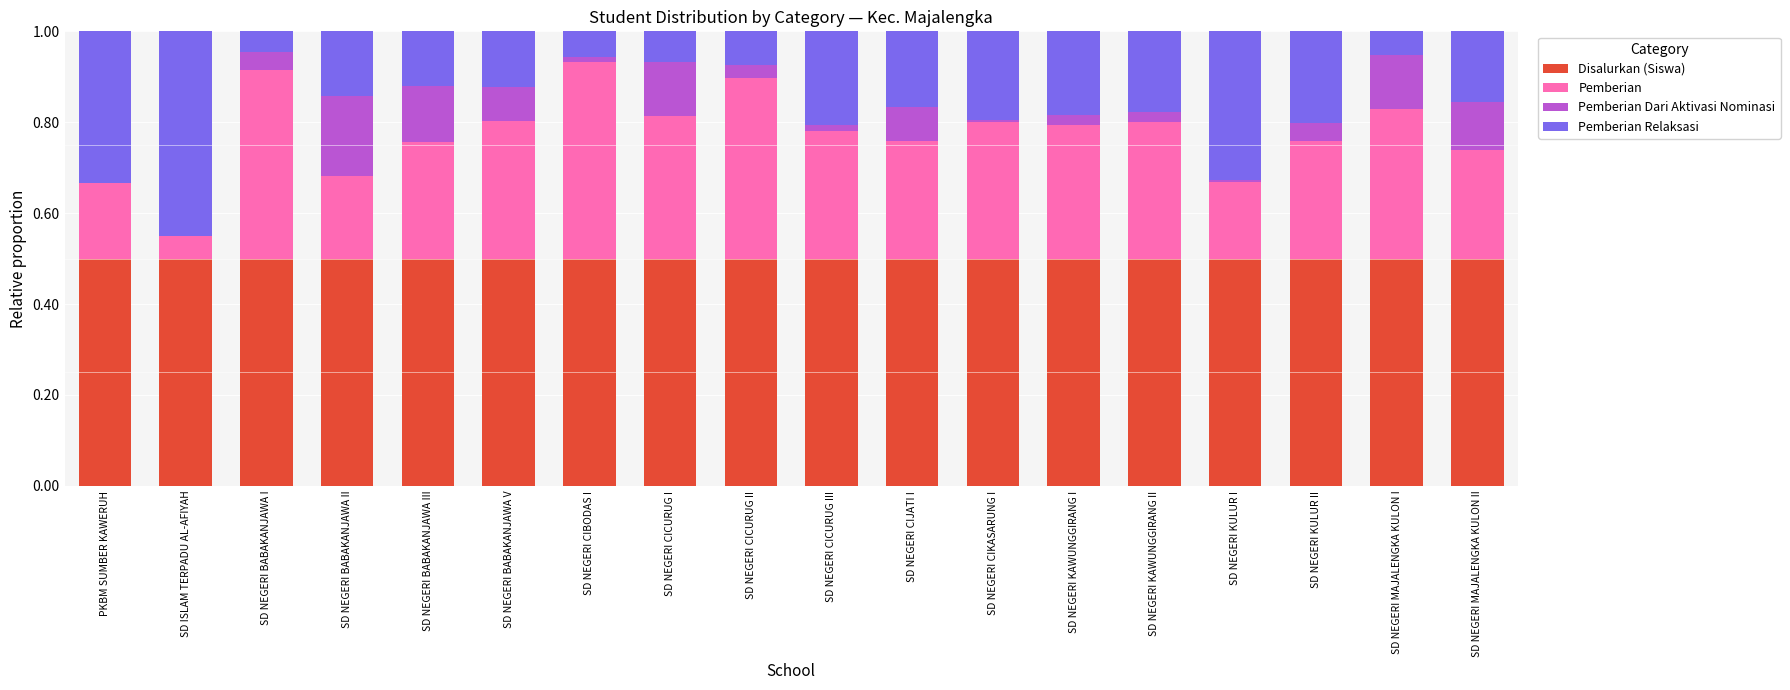

What is the total value across all series at SD NEGERI MAJALENGKA KULON II?

1.0